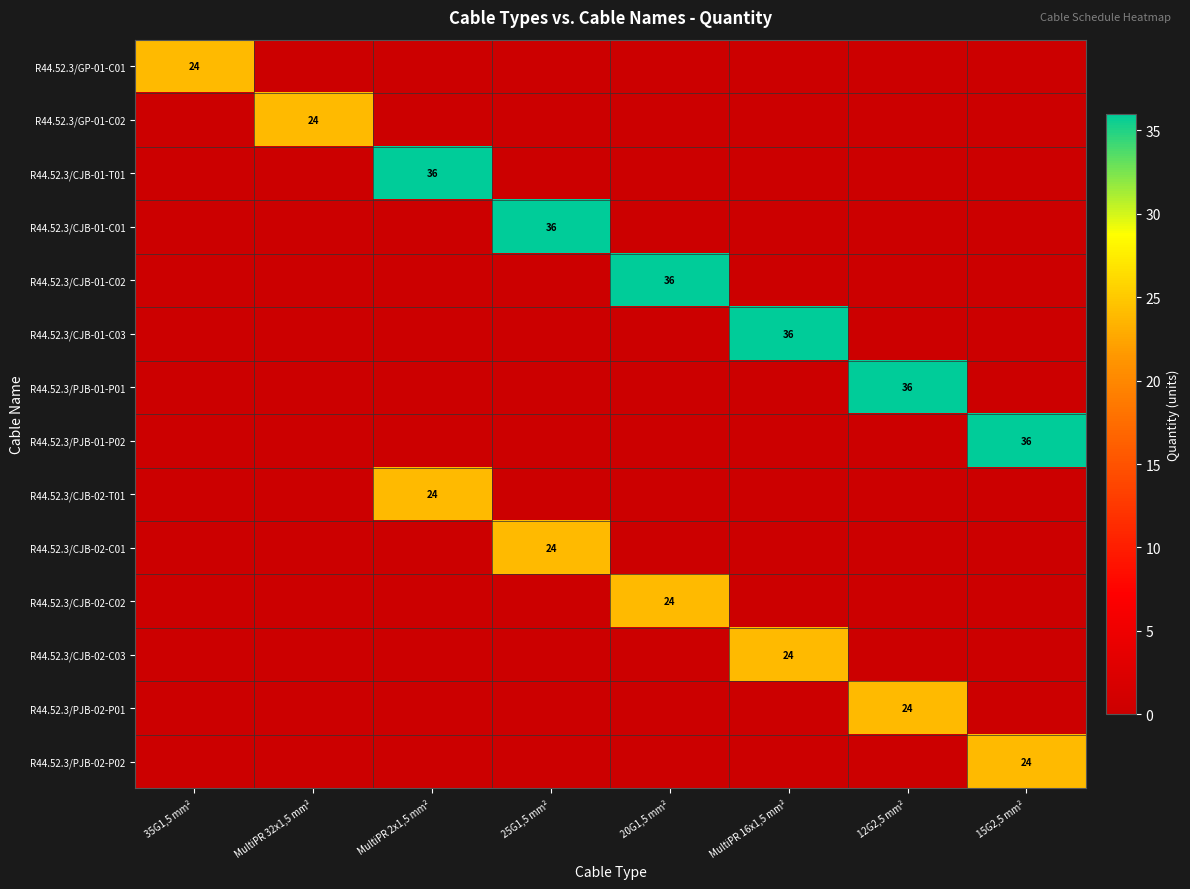

The R44.52.3/GP-01-C02 series shows 39 at MultiPR 32x1,5 mm². True or false?

False